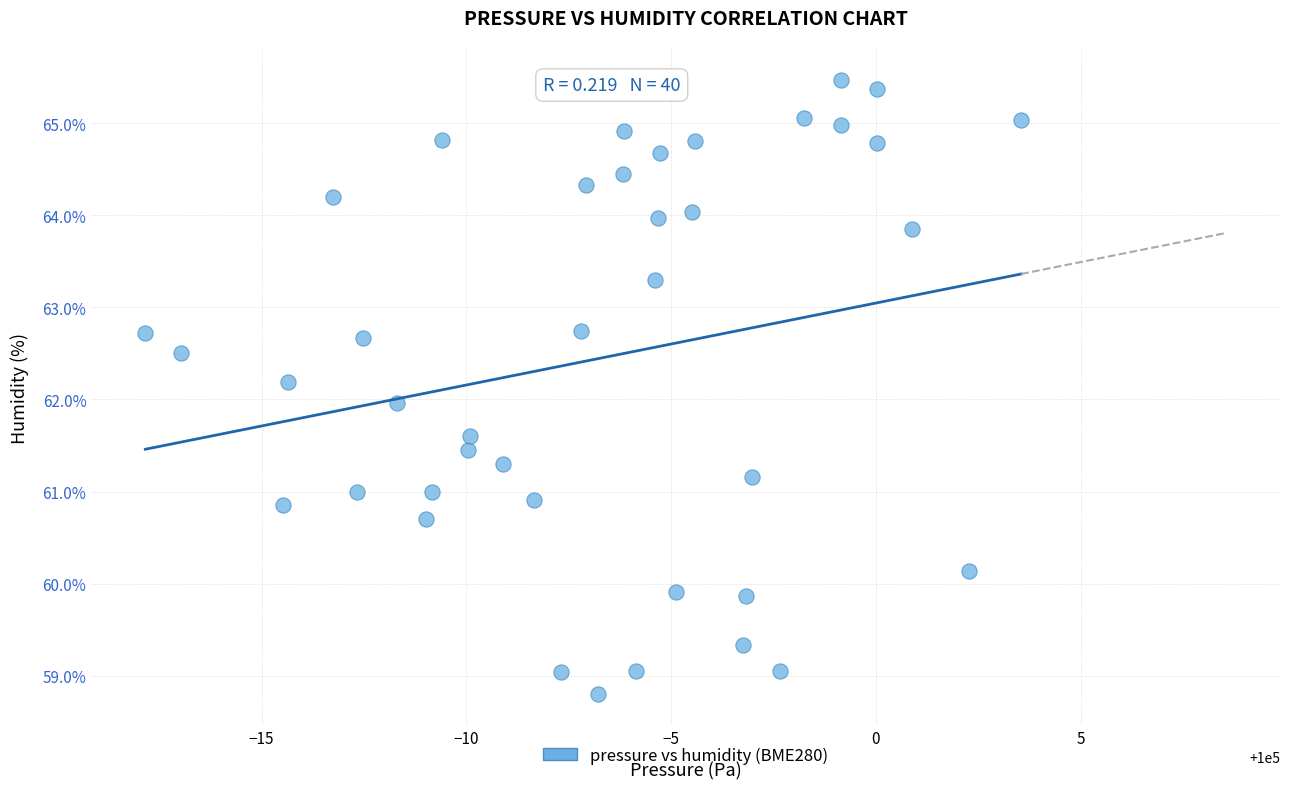

What is the range of Y values (max minus min)?

6.7